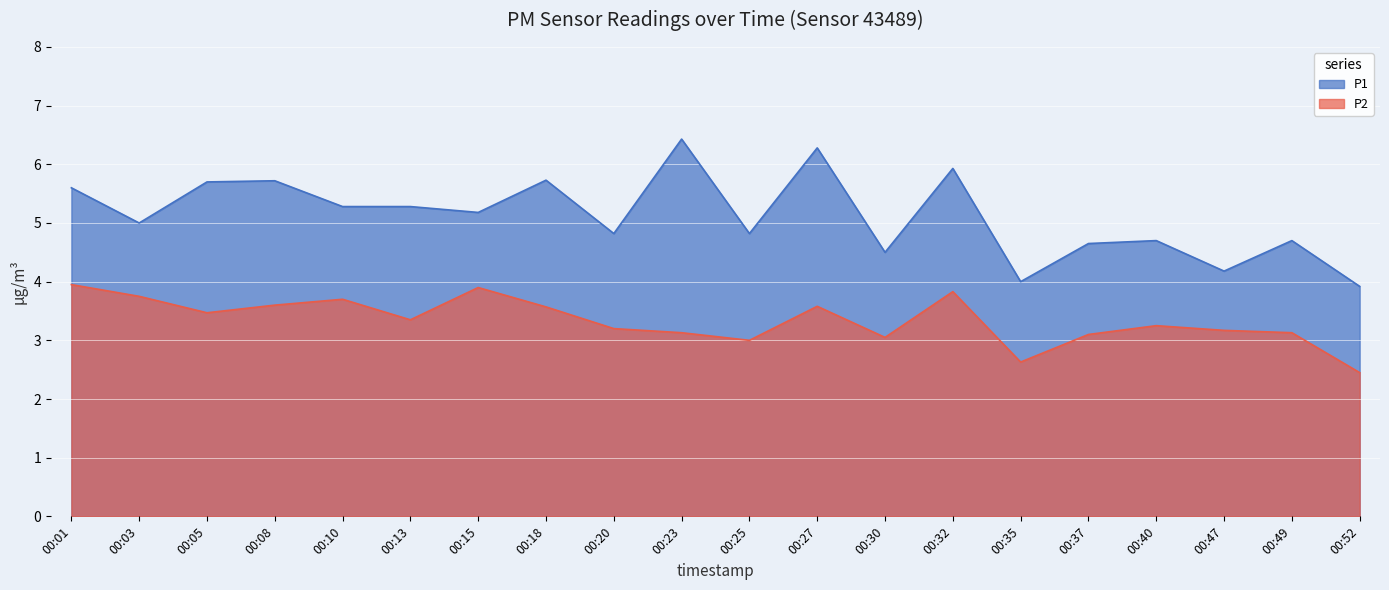

What are all the series names shown in the legend?

P1, P2